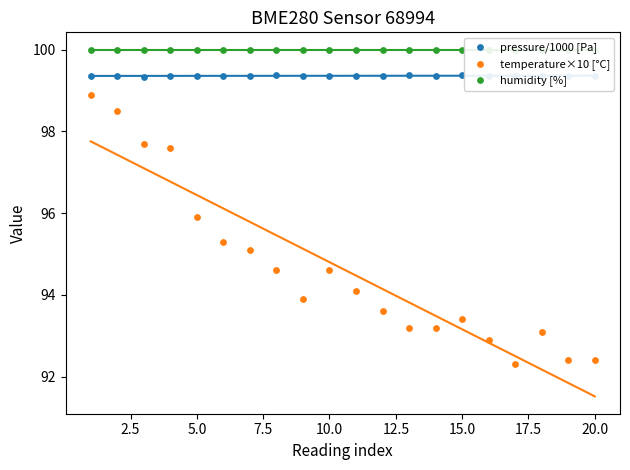

Which series has the largest total across all categories?

humidity [%]